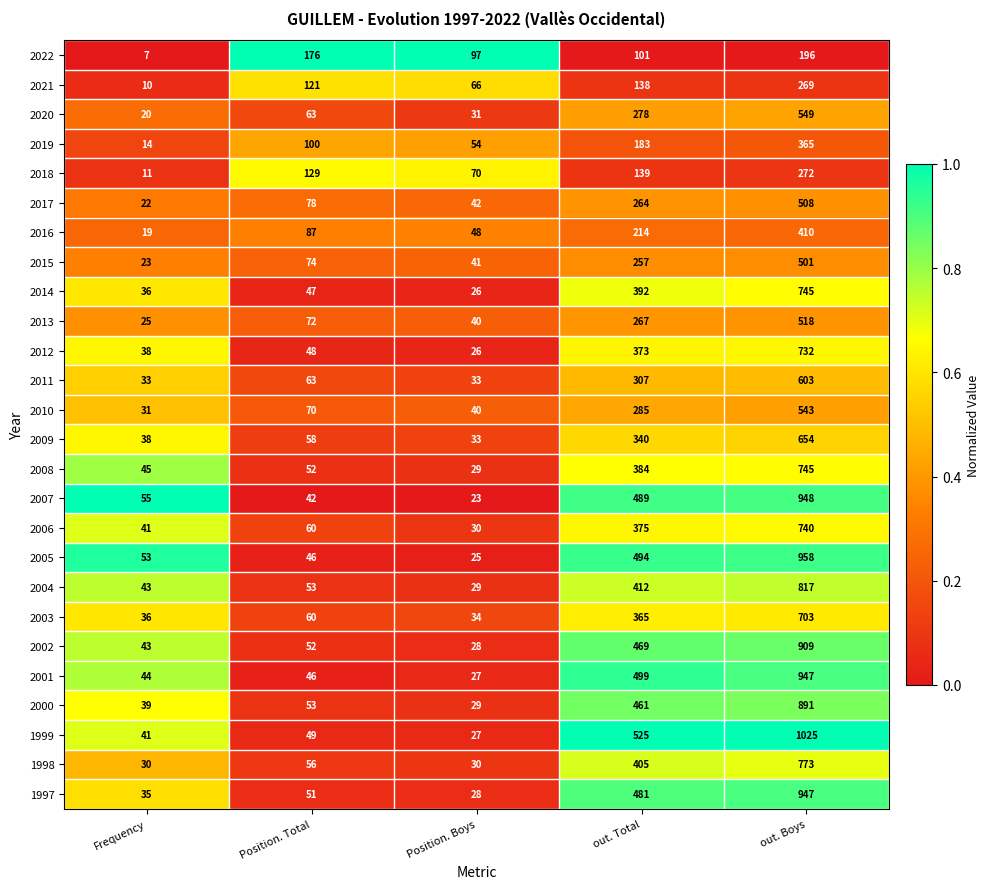

What is the sum of all 2018 values?

621